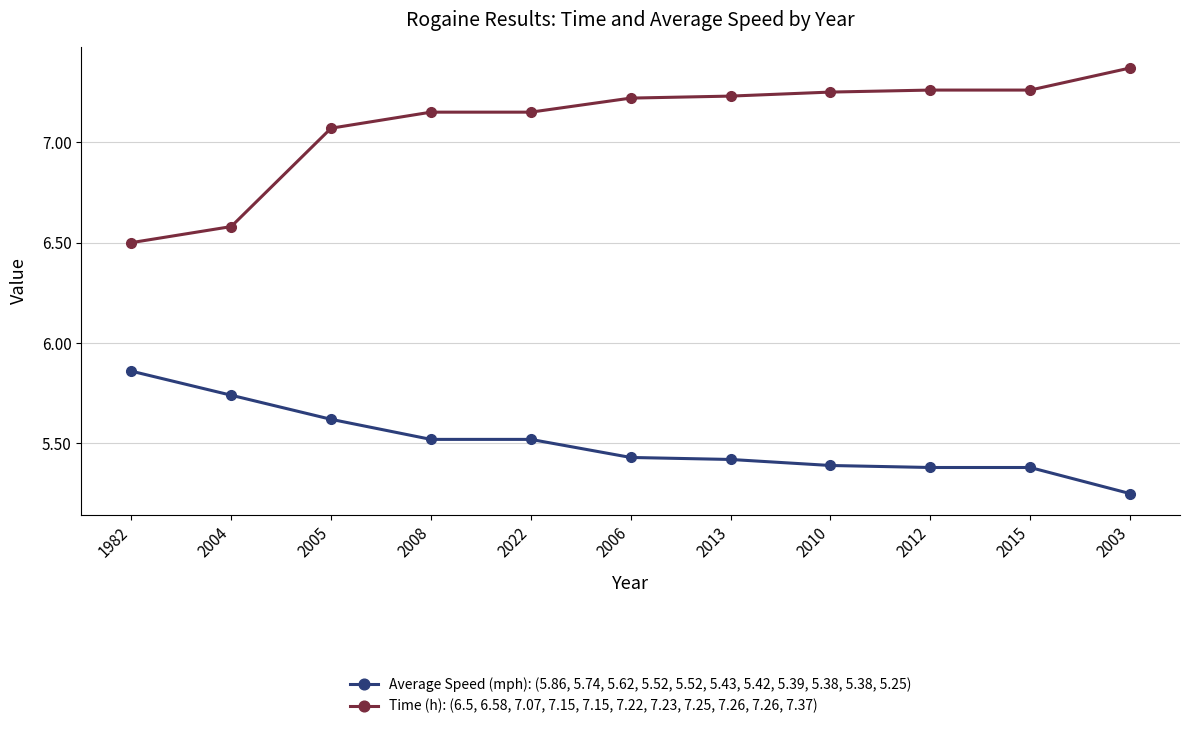

At which category does the chart reach its peak across all series?

2003